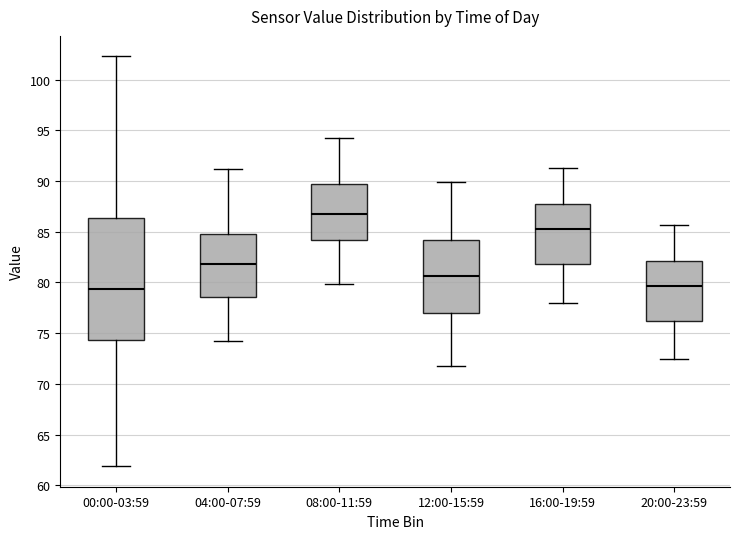

Which box is the tallest, from its lower edge to its upper edge?

00:00-03:59